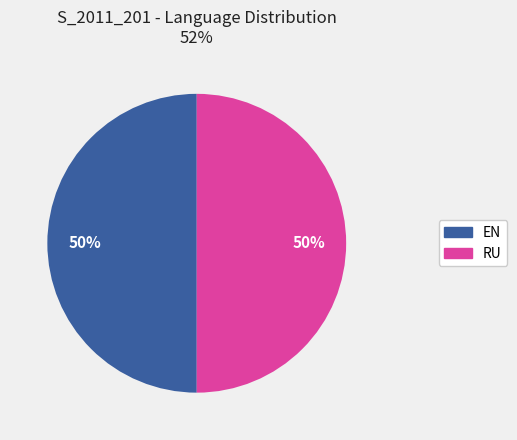

To the nearest percent, what is the average slice percentage?

50%